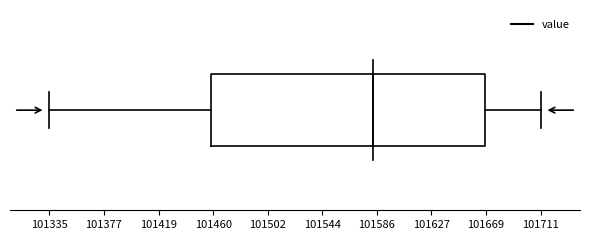

Transcribe this box plot: give where the median line is, the range the box spans, and where the two whiskers end, as read against the x-axis. The values are not printed on the chart, so give them approximately, as read against the axis.

median 101585, box 101460 to 101670, whiskers 101335 to 101710